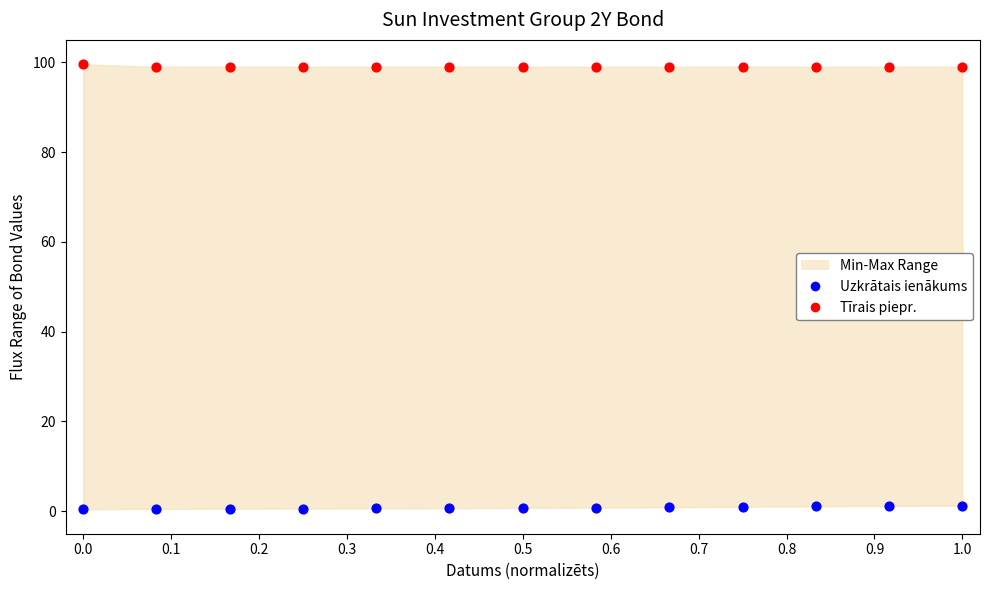

Across all data points, what is the range of X values (max minus min)?

1.0